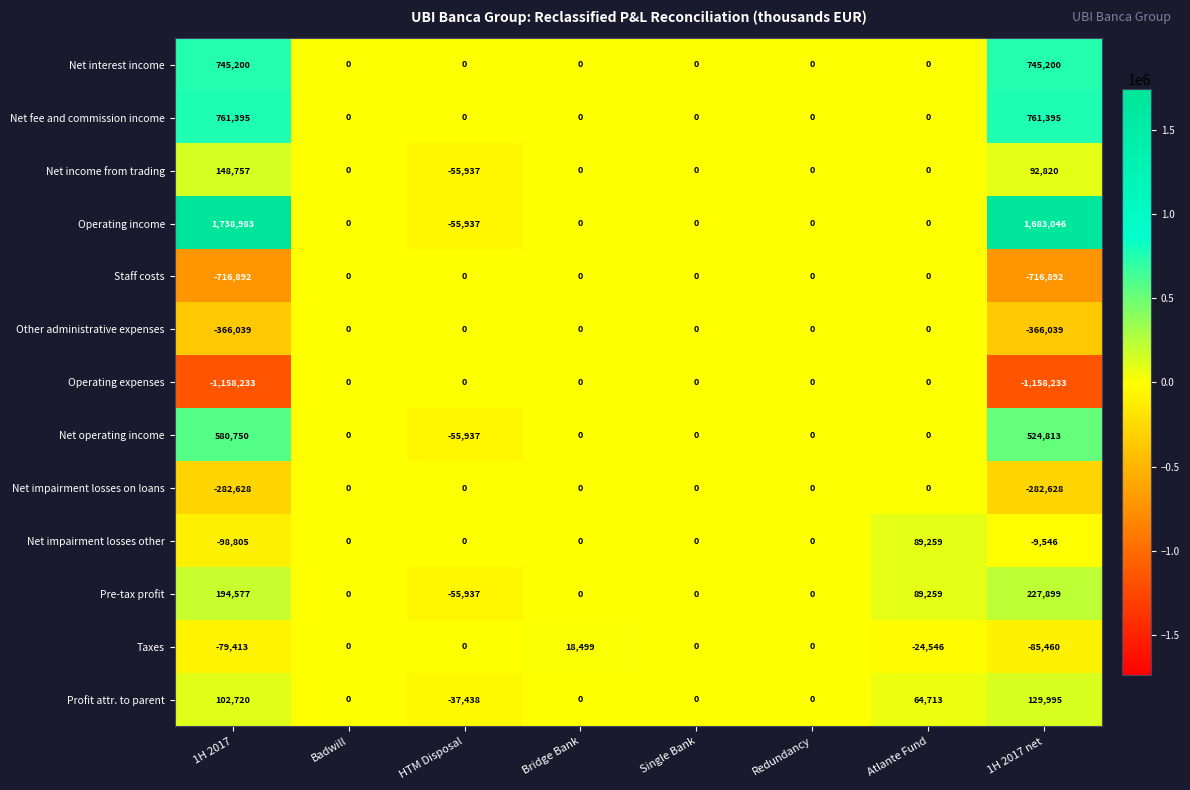

The Net operating income series shows 524813 at 1H 2017 net. True or false?

True